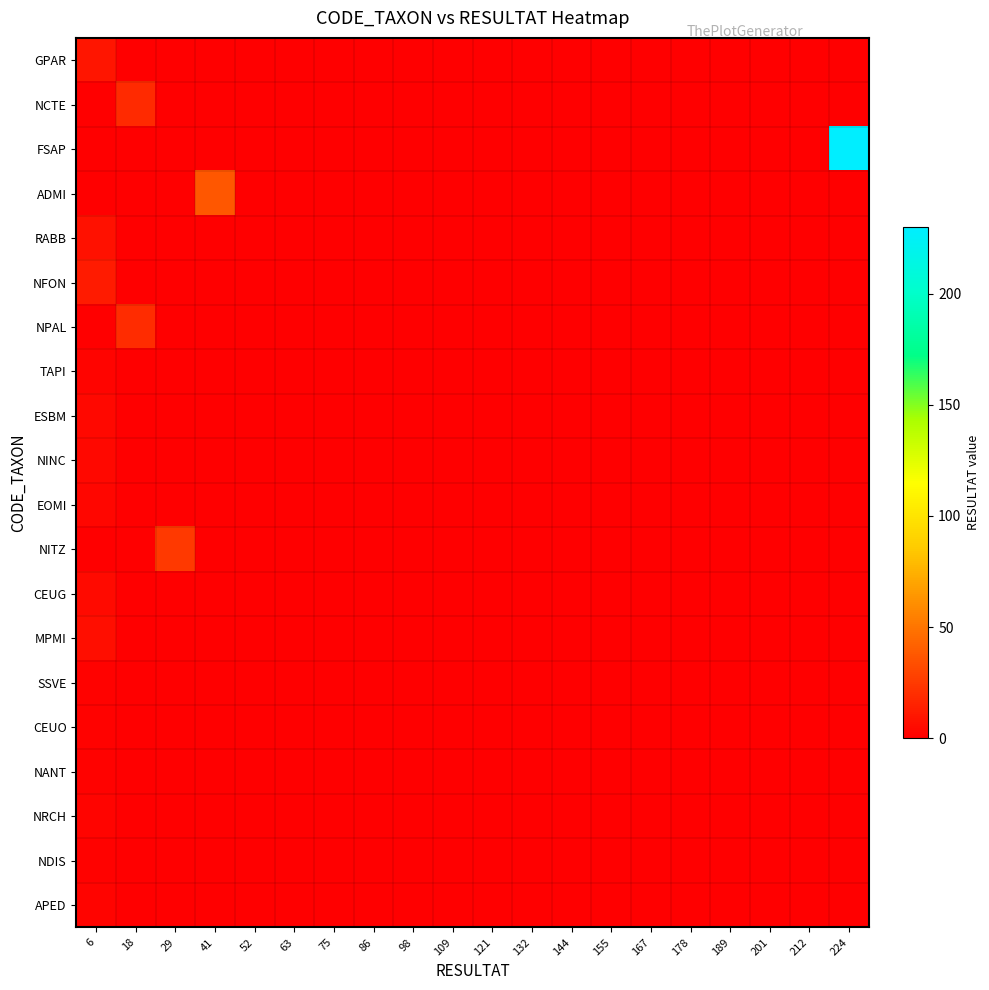

Between 132 and 52, which is larger?

132